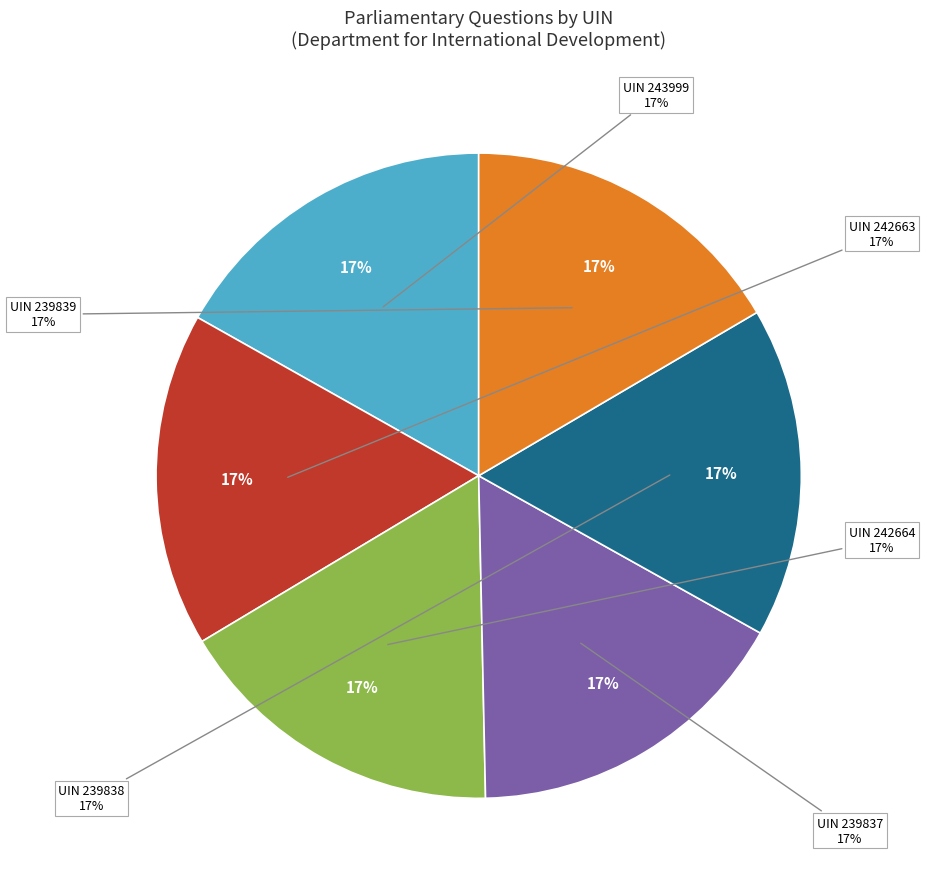

The UIN 239838 slice represents 31% of the pie. True or false?

False